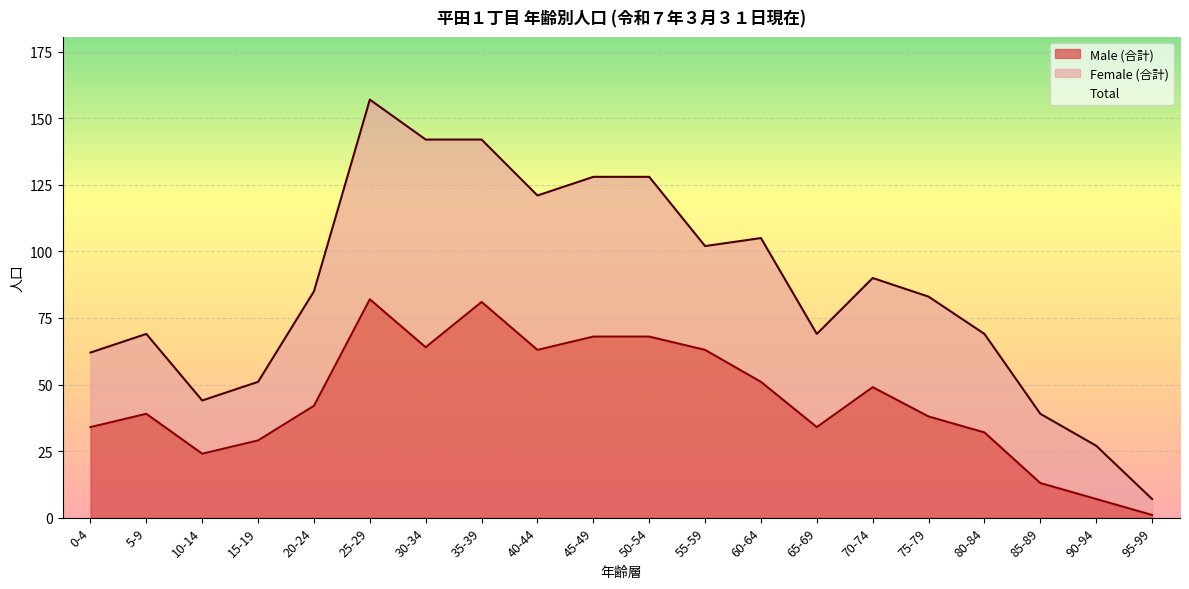

The chart shows a value of 25 at 25-29. True or false?

False